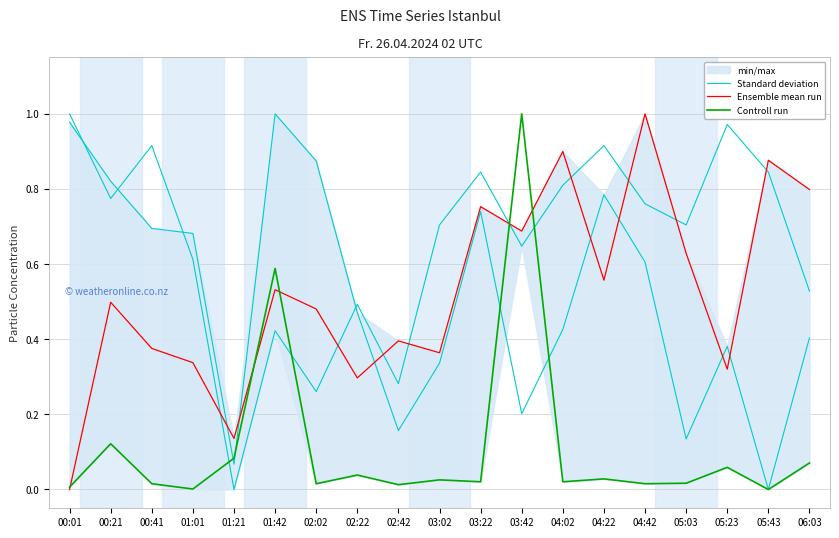

List the series in order of their peak value, lowest first.

Standard deviation, Ensemble mean run, Controll run